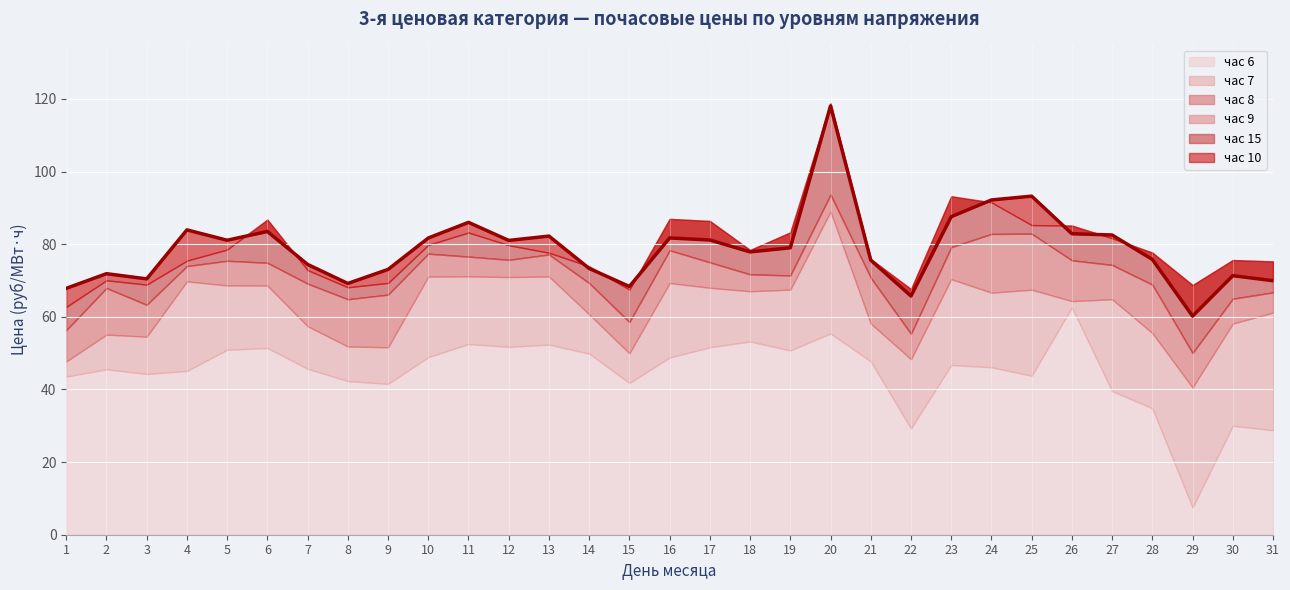

What is the difference between the maximum and minimum values in the col_8 series?

43.6